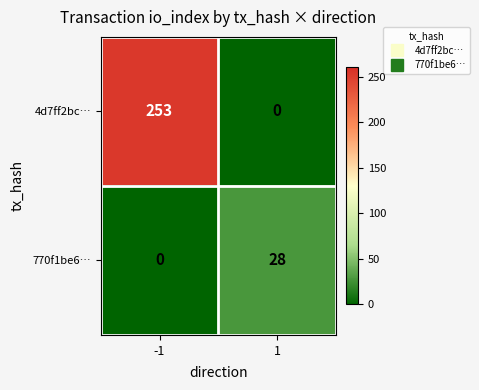

Reading left to right, transcribe all the data shown in this chart.

4d7ff2bc…: 253	0
770f1be6…: 0	28